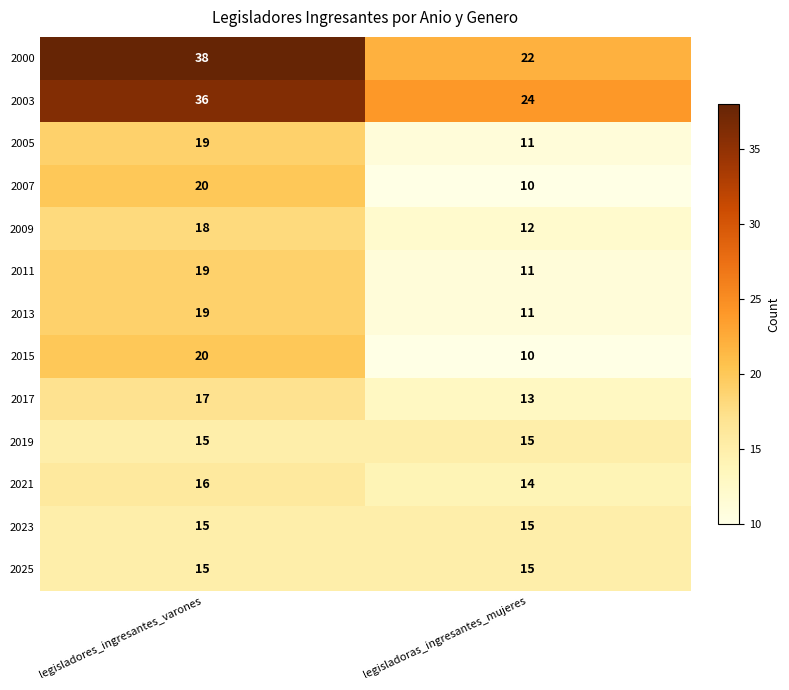

At which category is the sum across all series the highest?

legisladores_ingresantes_varones